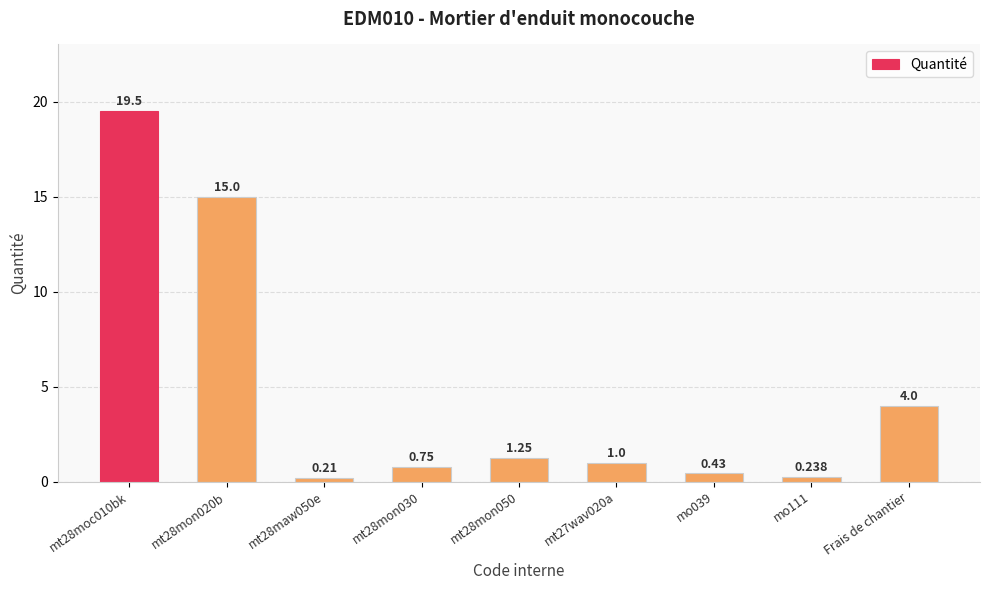

At which label is the value closest to 9?

Frais de chantier